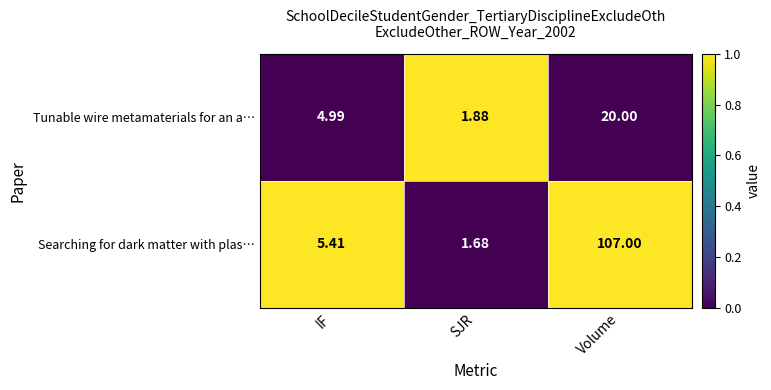

How many values in the Searching for dark matter with plas… series are below 5?

1